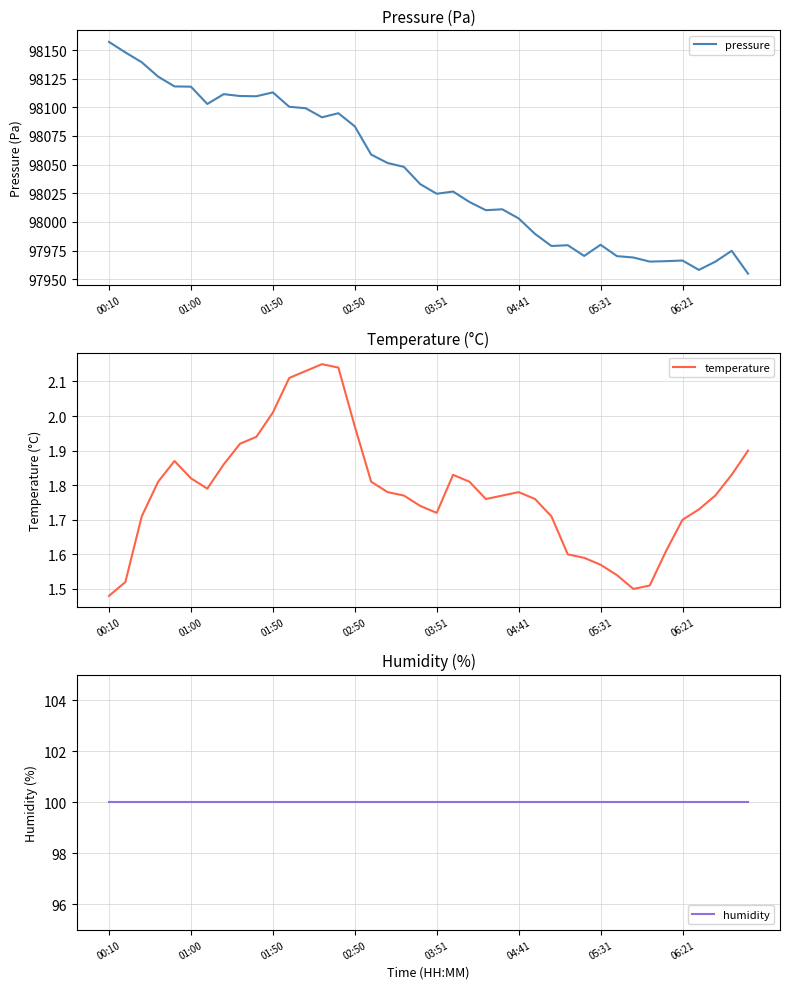

List the series in order of their peak value, highest first.

pressure, humidity, temperature